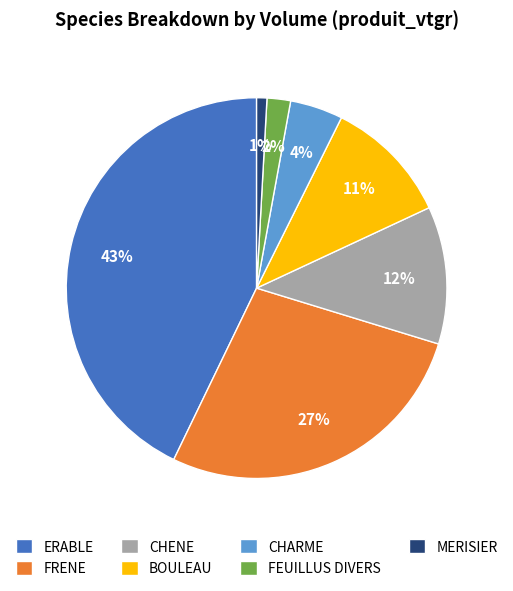

To the nearest percent, what is the combined percentage of FEUILLUS DIVERS and BOULEAU?

13%